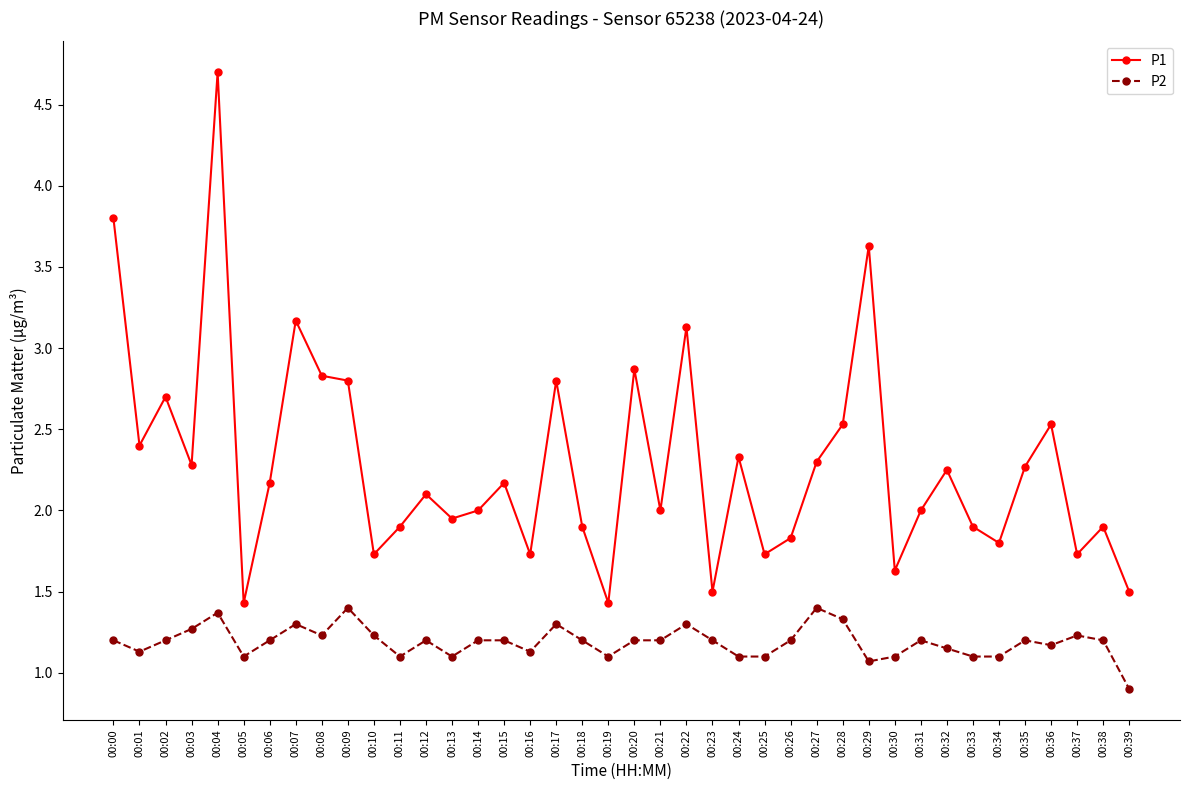

True or false: P1 and P2 intersect in this chart.

False